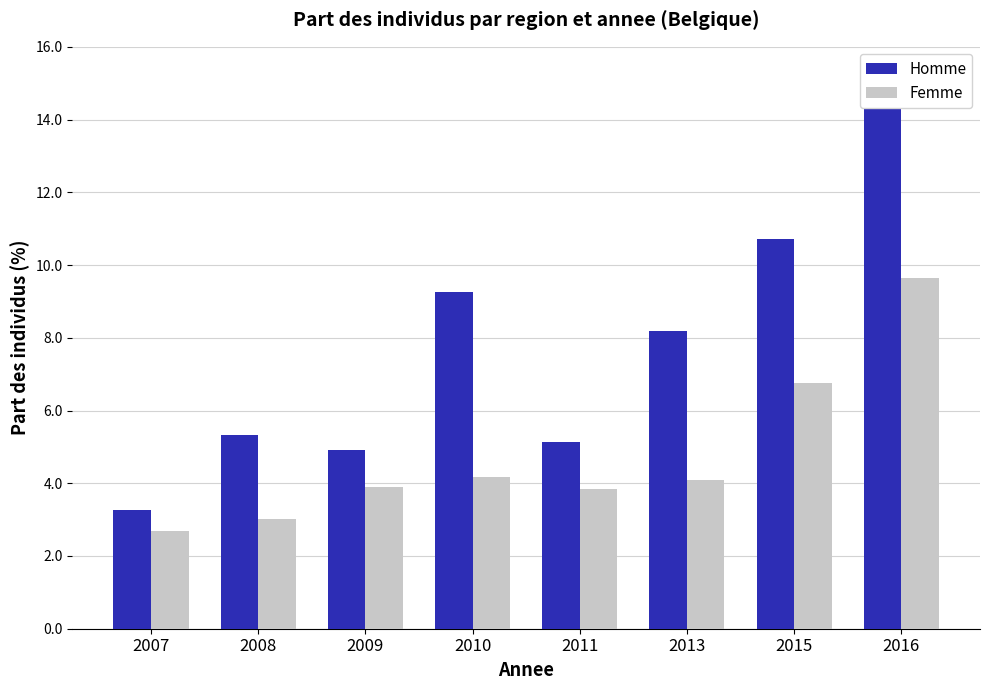

Rank the series at 2007 from highest to lowest value.

Homme, Femme